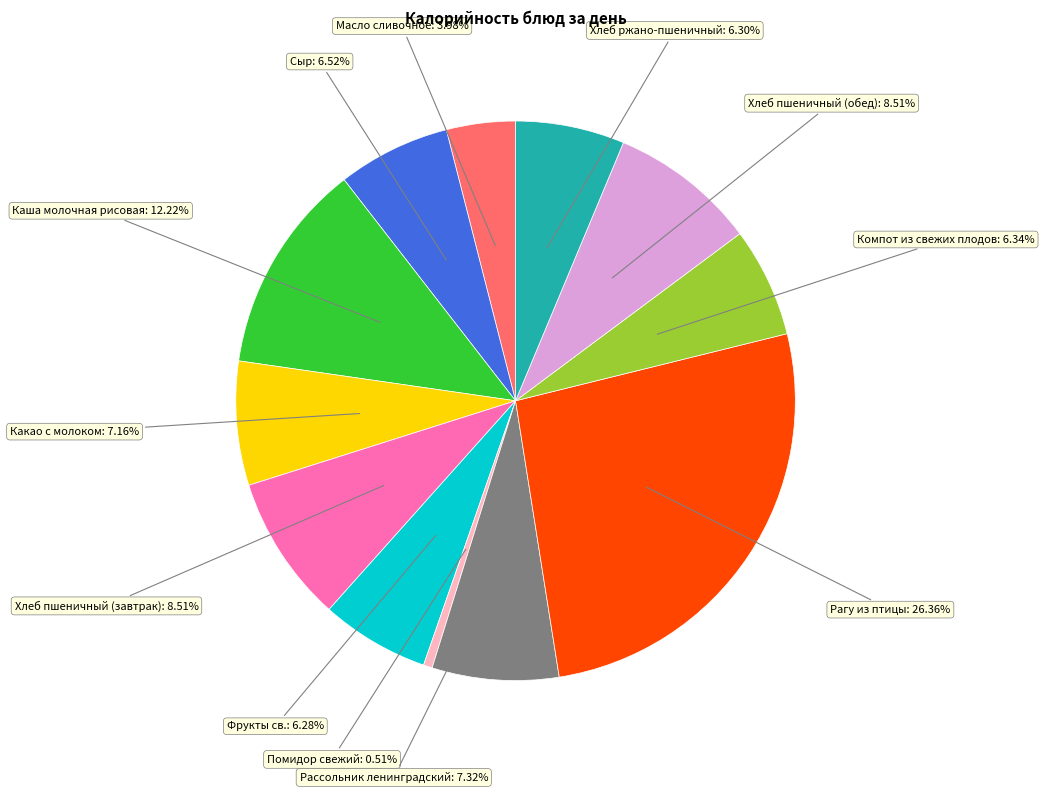

What percentage do Хлеб пшеничный (обед) and Хлеб пшеничный (завтрак) together represent?

17.0%